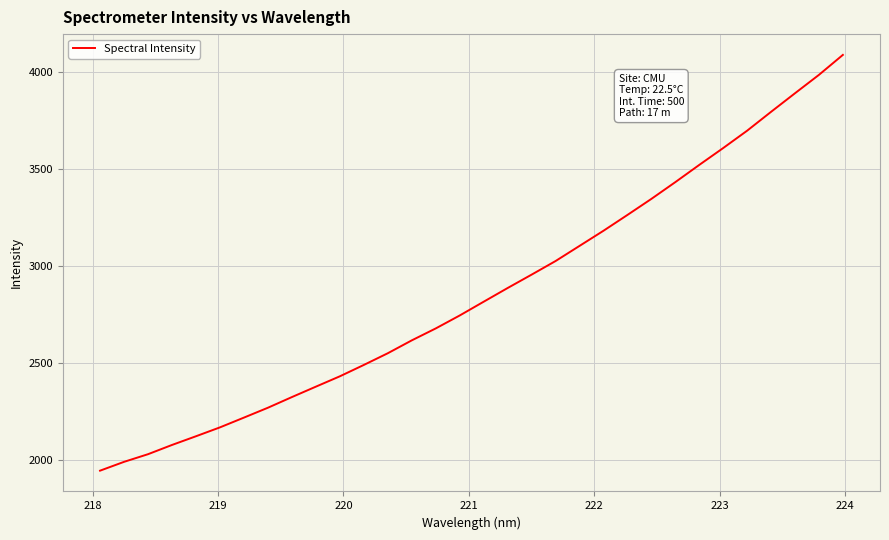

What is the smallest value displayed?

1946.9